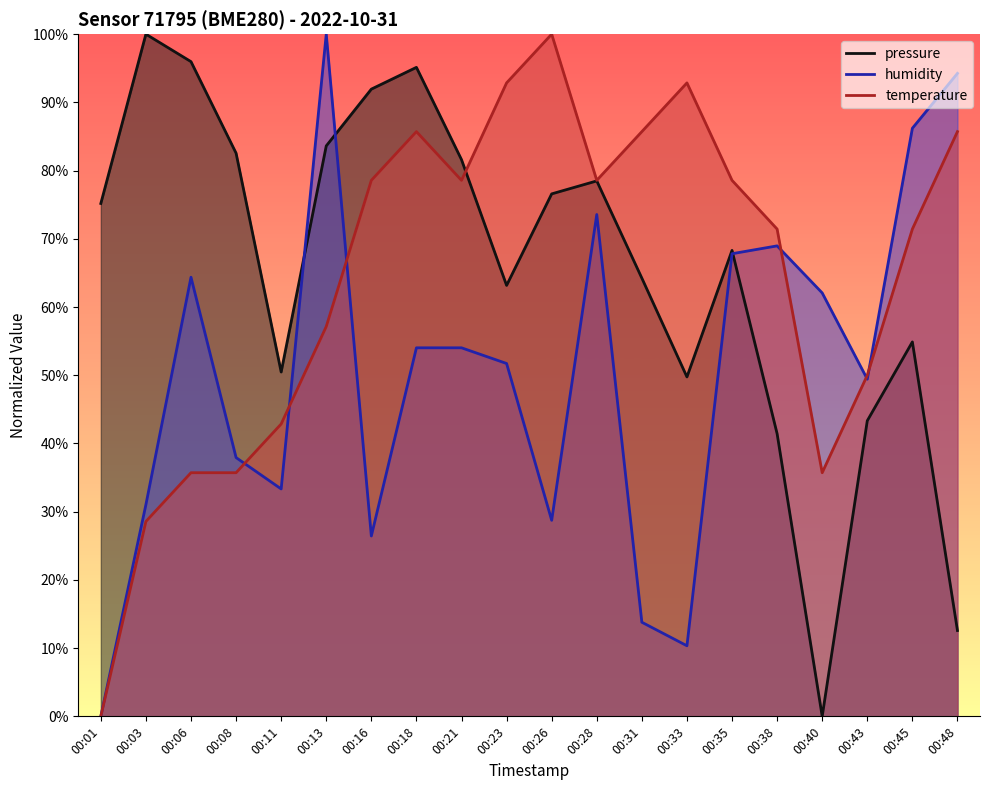

True or false: temperature and humidity cross at least once.

True